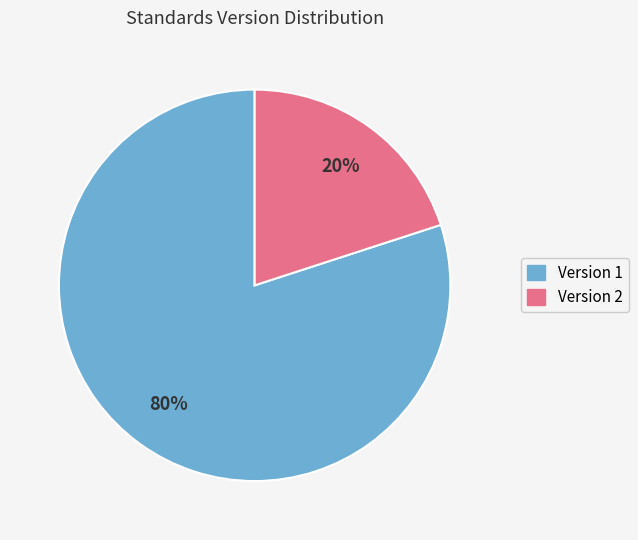

What percentage is the Version 1 slice, to the nearest percent?

80%